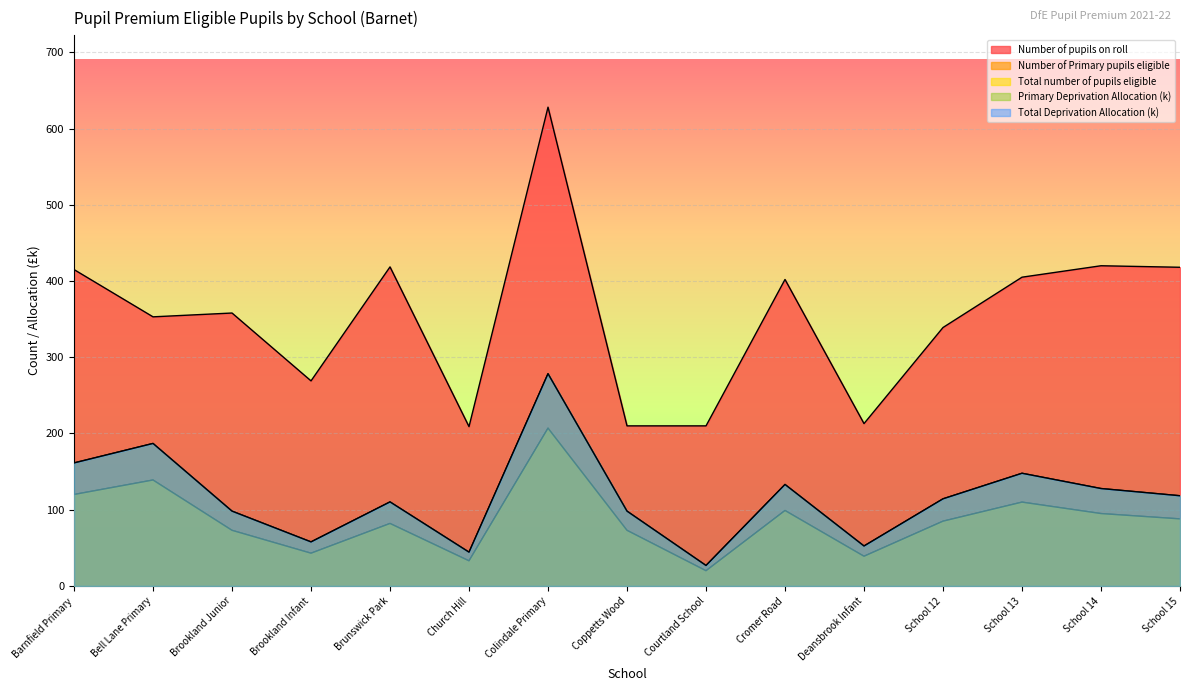

List the labels in order of Number of Primary pupils eligible value, smallest first.

Courtland School, Church Hill, Deansbrook Infant, Brookland Infant, Brookland Junior, Coppetts Wood, Brunswick Park, School 12, School 15, School 14, Cromer Road, School 13, Barnfield Primary, Bell Lane Primary, Colindale Primary